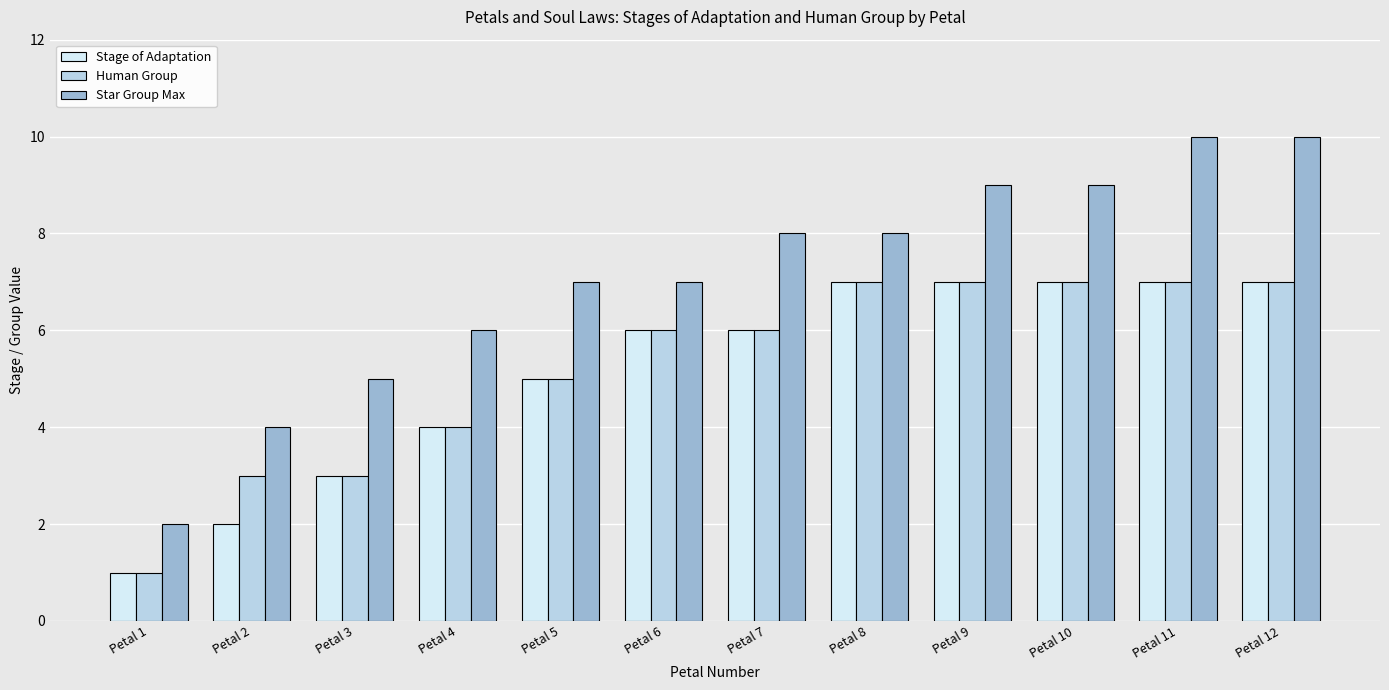

What is the average value of the Star Group Max series?

7